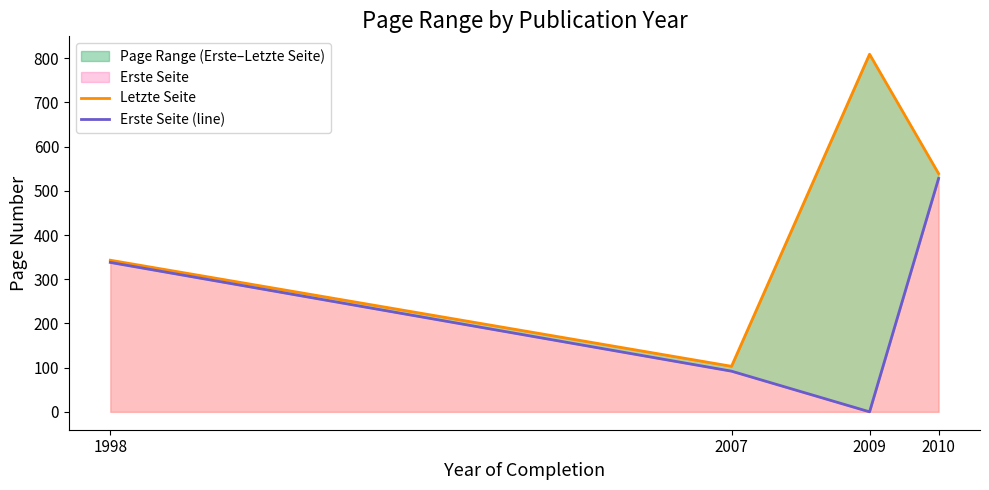

What is the sum of the Erste Seite (line) values at 2007 and 2009?

92